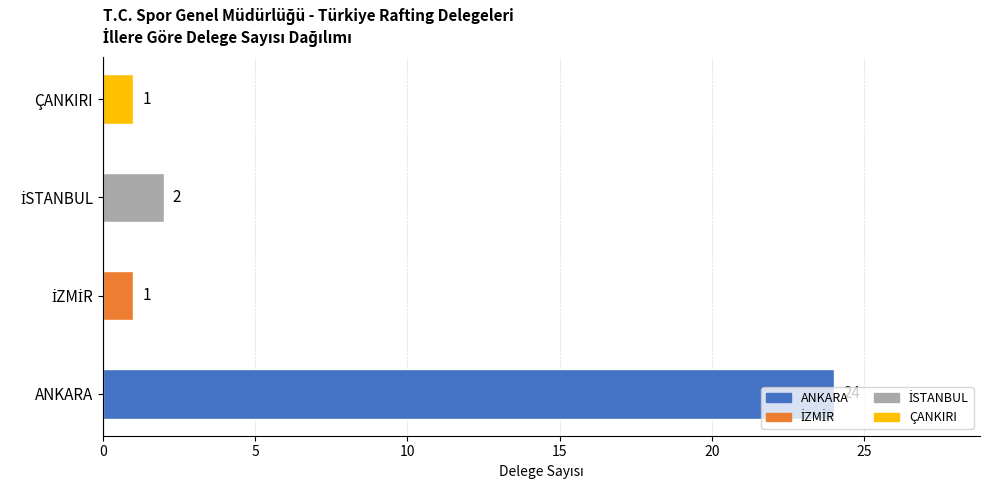

Approximately how many times larger is the value at ANKARA compared to ÇANKIRI?

24.0